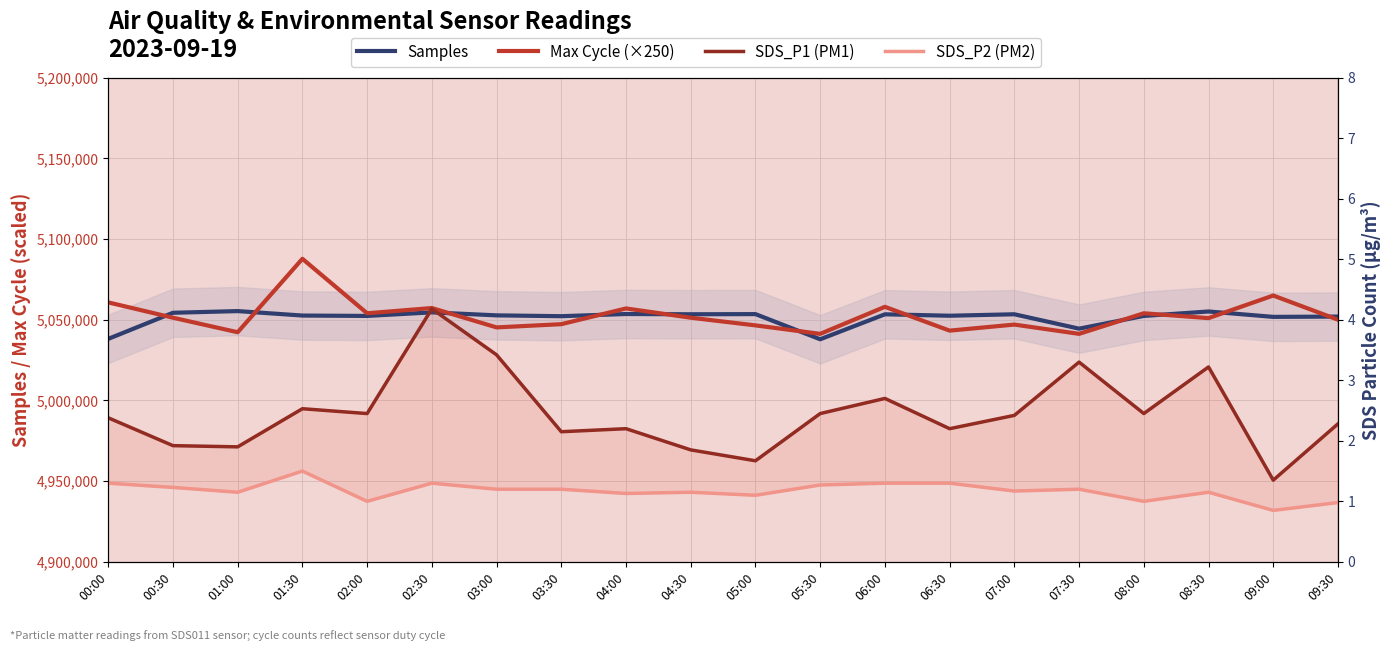

Which series has the largest range (max minus min)?

Max Cycle (×250)